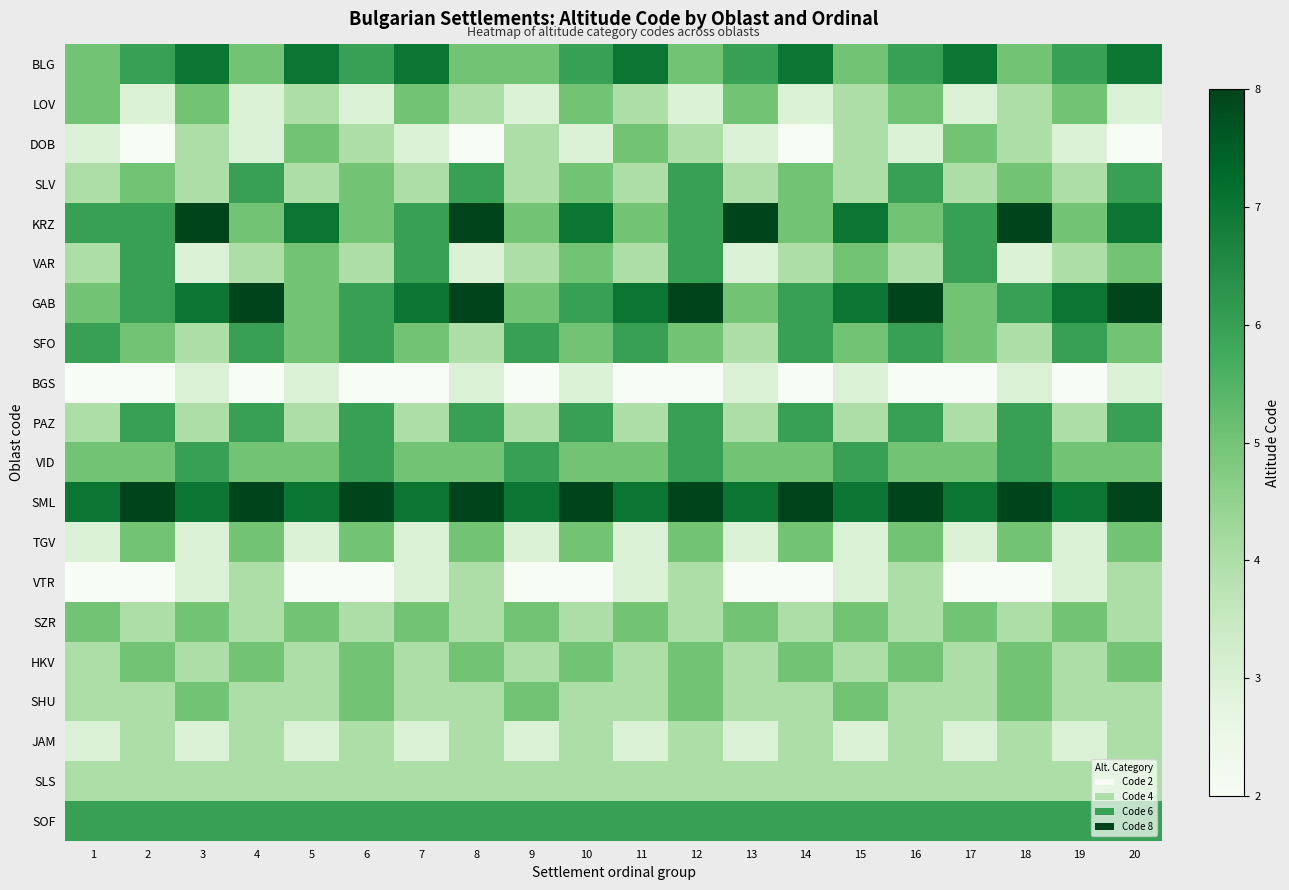

At how many categories does at least one series exceed 4?

20